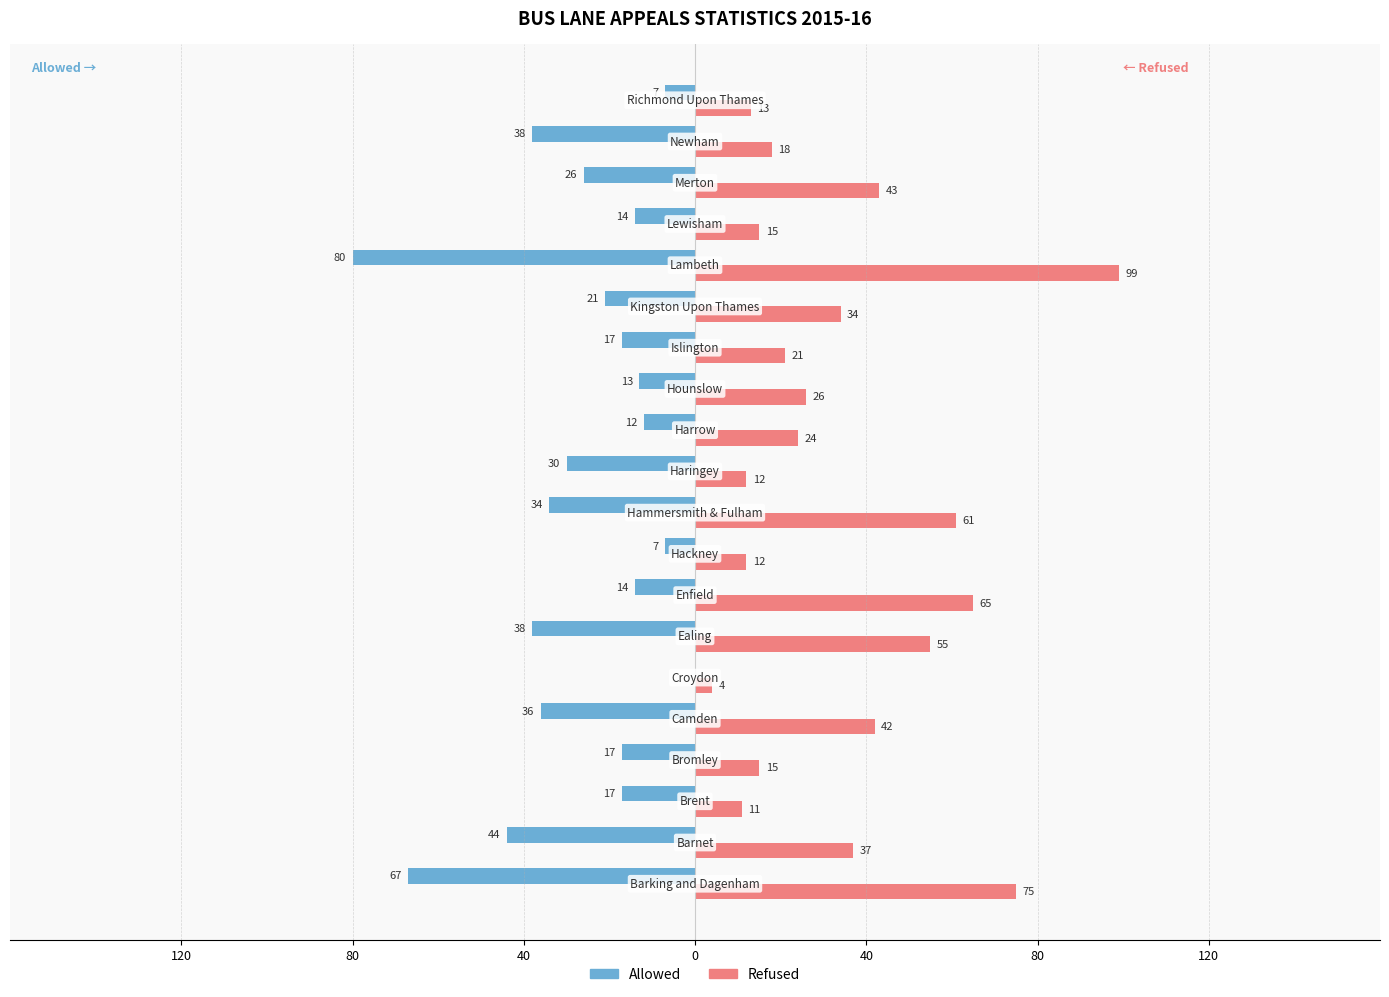

List the series in order of their overall mean, highest first.

Refused, Allowed